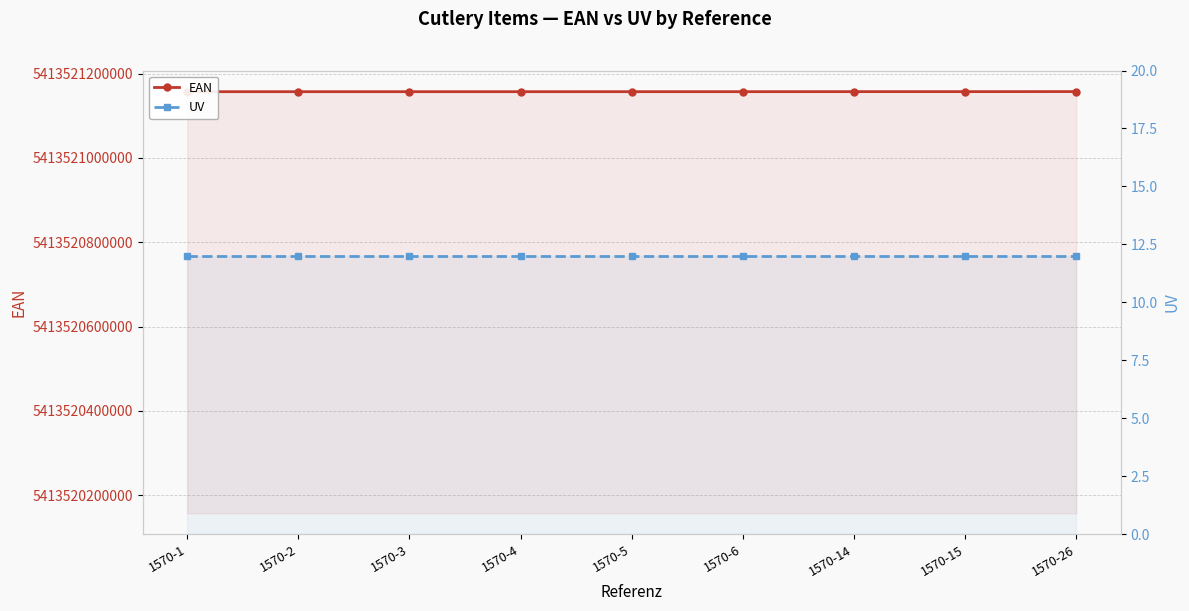

Between 1570-2 and 1570-6, which series saw the biggest shift?

EAN